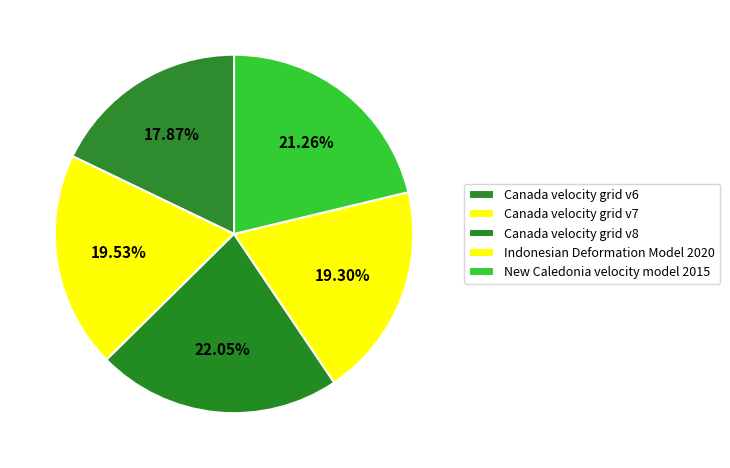

Approximately how many times larger is the value at New Caledonia velocity model 2015 compared to Canada velocity grid v8?

1.0